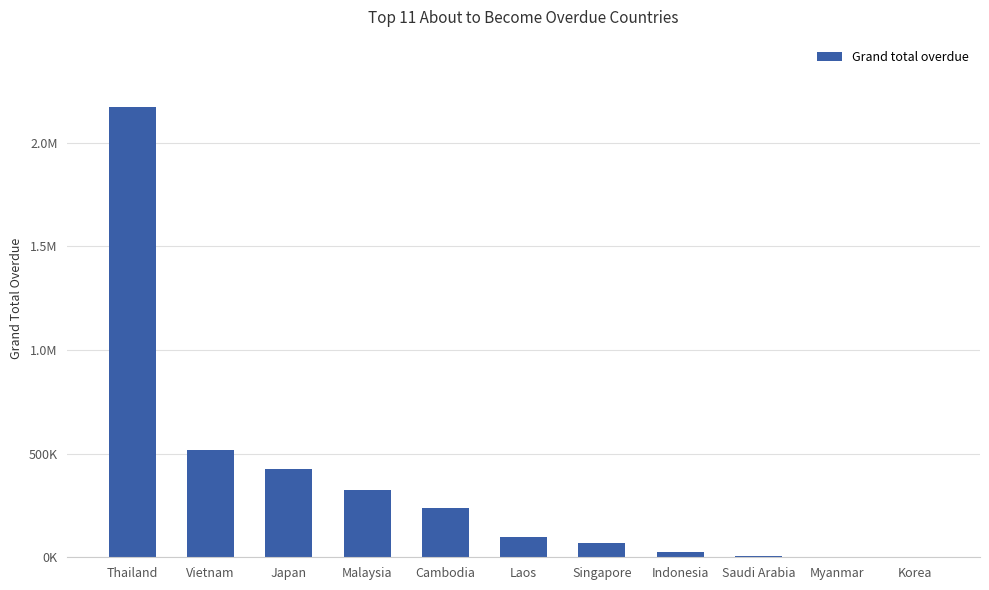

At which label does the data first exceed 97413?

Thailand